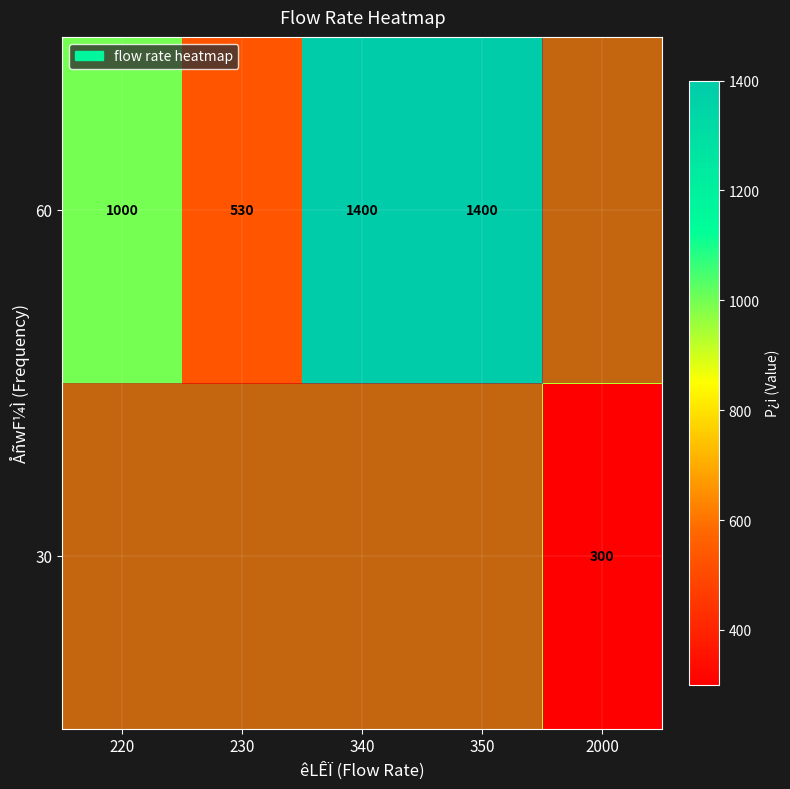

True or false: 30 has a value of 300 at 2000.

True